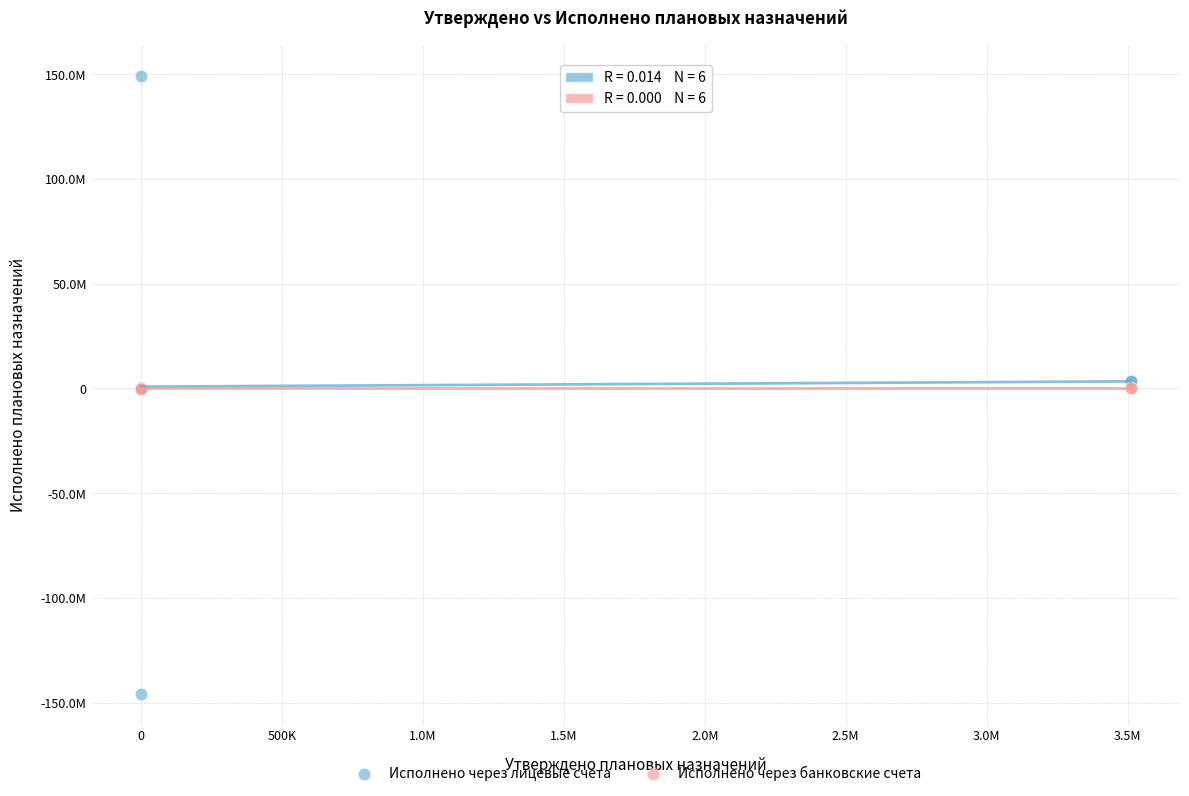

Which series contains the highest Y value?

Исполнено через лицевые счета